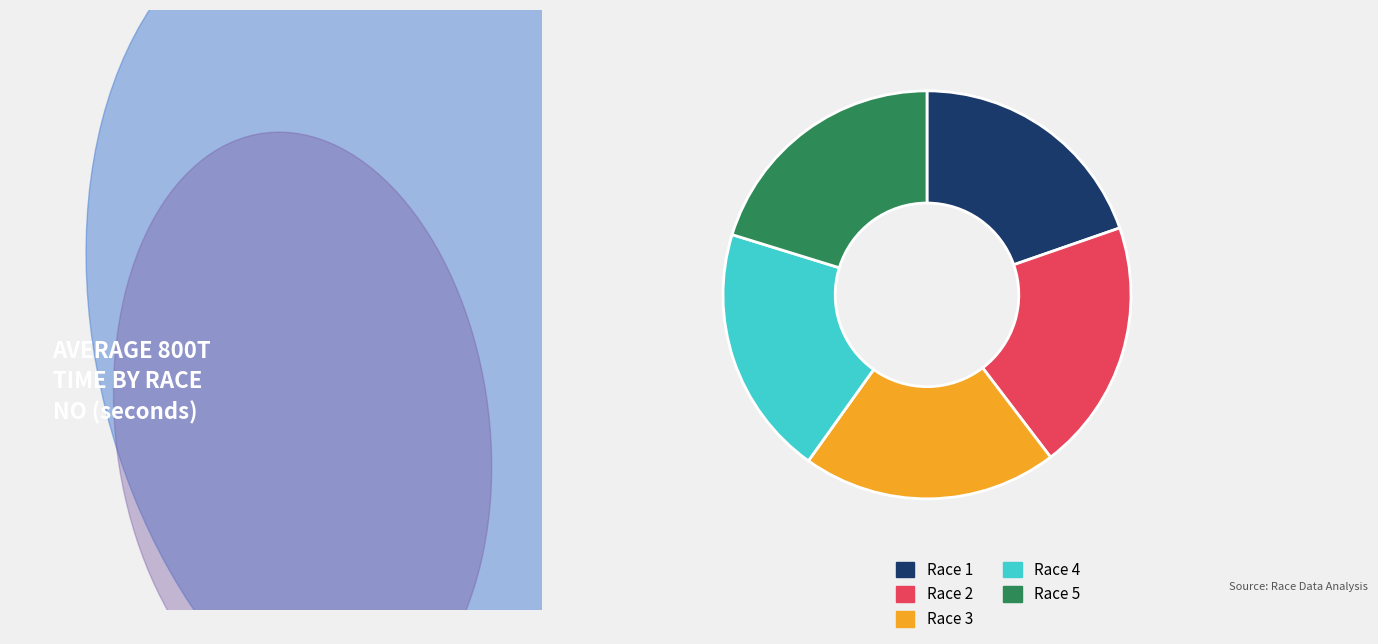

Do Race 2 and Race 3 together represent more than half of the pie?

No